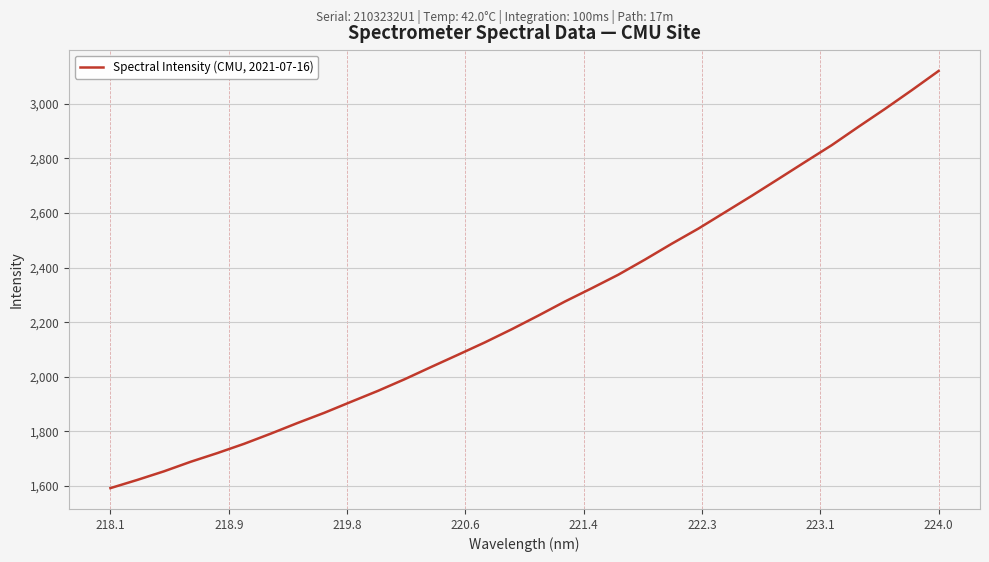

Is this an area chart (filled region under the line)?

No